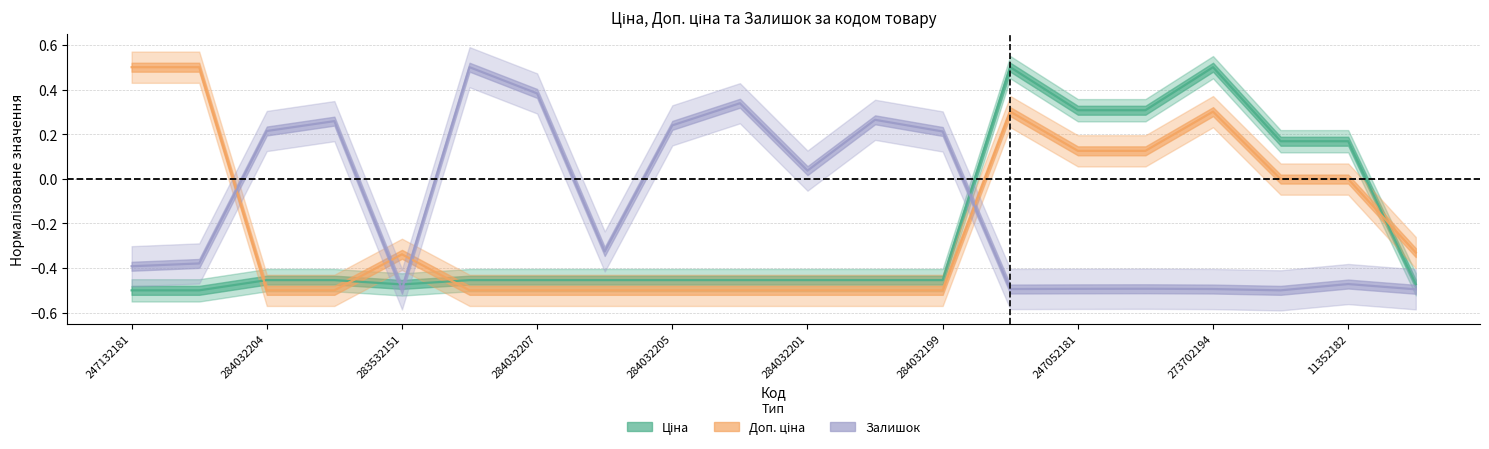

Reading left to right, transcribe all the data shown in this chart.

Ціна: 247132181=-0.5	247132180=-0.5	284032204=-0.5	284032203=-0.5	283532151=-0.5	284032208=-0.5	284032207=-0.5	284032206=-0.5	284032205=-0.5	284032202=-0.5	284032201=-0.5	284032200=-0.5	284032199=-0.5	273702193=0.5	247052181=0.3	247052180=0.3	273702194=0.5	11352184=0.2	11352182=0.2	283522151=-0.5
Доп. ціна: 247132181=0.5	247132180=0.5	284032204=-0.5	284032203=-0.5	283532151=-0.3	284032208=-0.5	284032207=-0.5	284032206=-0.5	284032205=-0.5	284032202=-0.5	284032201=-0.5	284032200=-0.5	284032199=-0.5	273702193=0.3	247052181=0.1	247052180=0.1	273702194=0.3	11352184=-0.0	11352182=-0.0	283522151=-0.3
Залишок: 247132181=-0.4	247132180=-0.4	284032204=0.2	284032203=0.3	283532151=-0.5	284032208=0.5	284032207=0.4	284032206=-0.3	284032205=0.2	284032202=0.3	284032201=0.0	284032200=0.3	284032199=0.2	273702193=-0.5	247052181=-0.5	247052180=-0.5	273702194=-0.5	11352184=-0.5	11352182=-0.5	283522151=-0.5